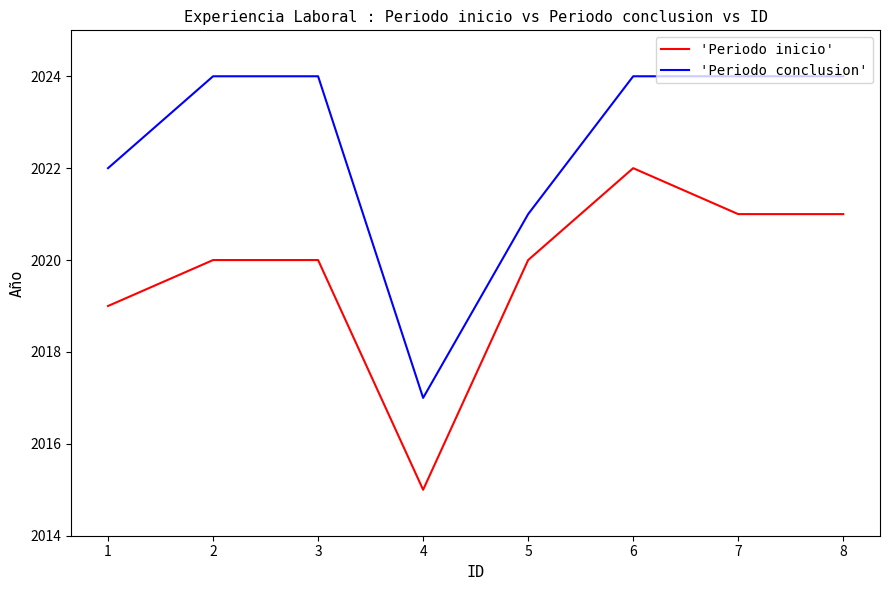

At which category is the sum across all series the highest?

6